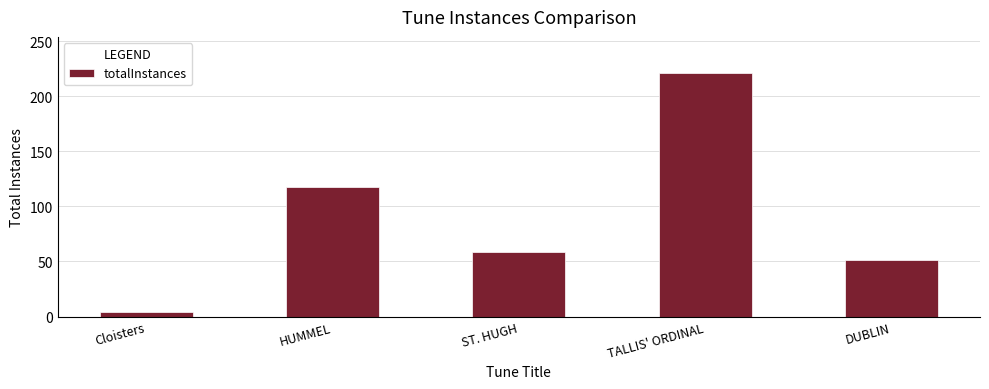

What is the average value?

91